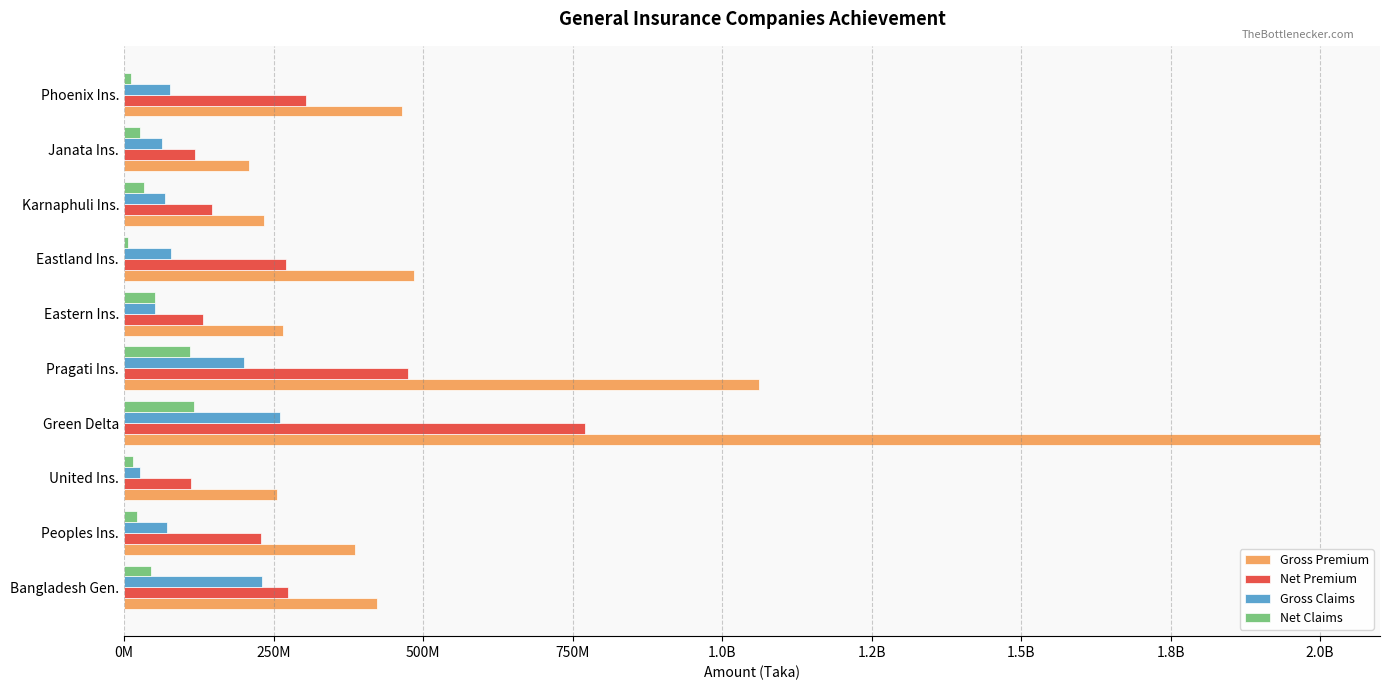

What are all the series names shown in the legend?

Gross Premium, Net Premium, Gross Claims, Net Claims